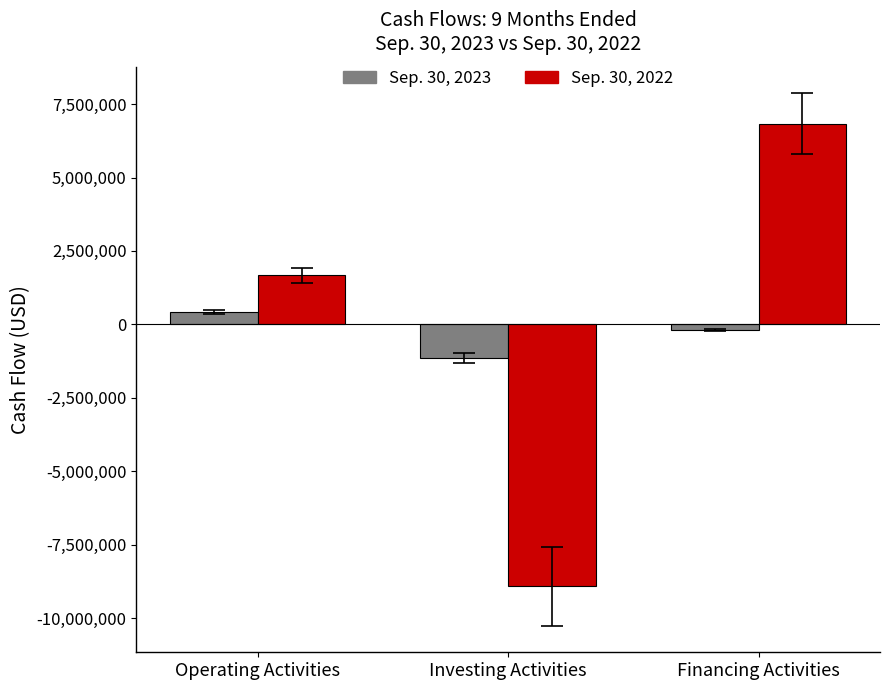

How many groups of bars are there?

3